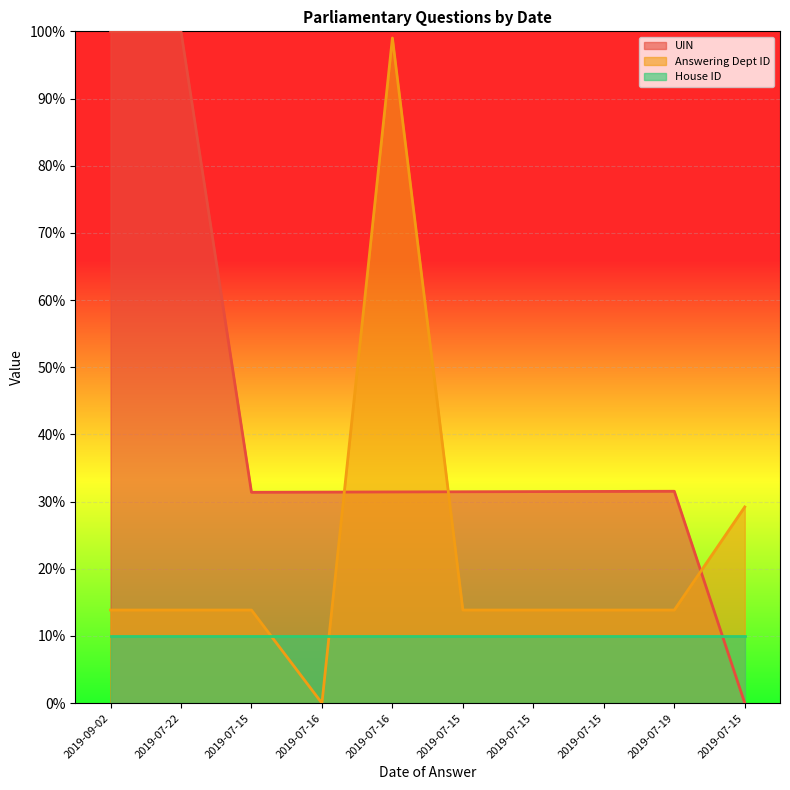

Which category has the lowest value in the UIN series?

2019-07-15